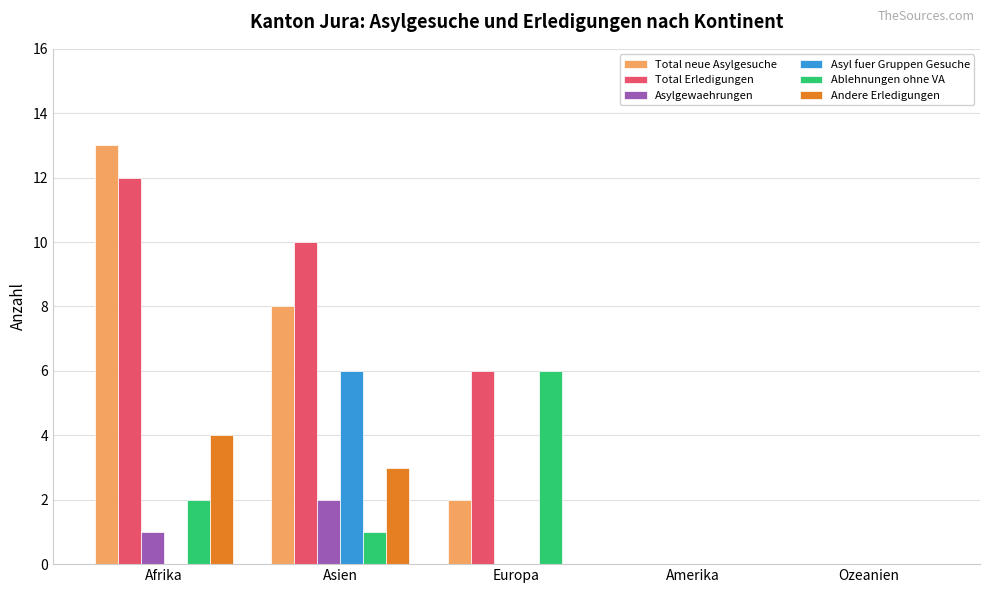

Reading left to right, what are all the values shown in this chart?

Total neue Asylgesuche: 13	8	2	0	0
Total Erledigungen: 12	10	6	0	0
Asylgewaehrungen: 1	2	0	0	0
Asyl fuer Gruppen Gesuche: 0	6	0	0	0
Ablehnungen ohne VA: 2	1	6	0	0
Andere Erledigungen: 4	3	0	0	0